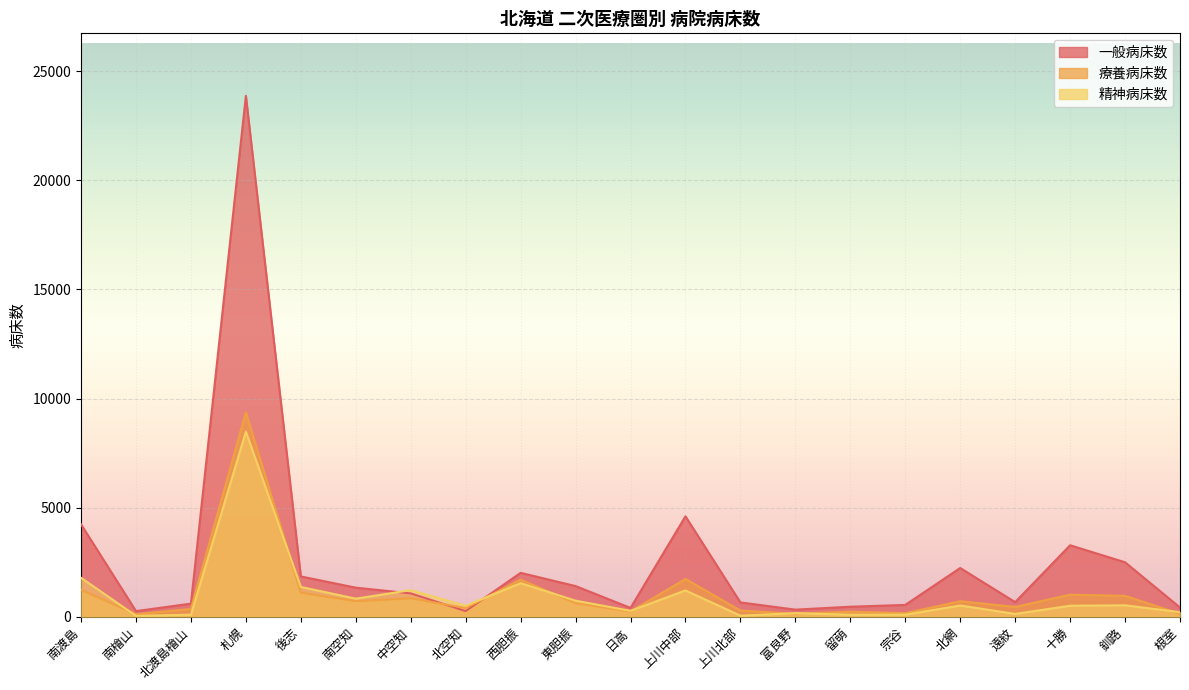

True or false: 精神病床数 has more than 0 points higher than both neighbors.

True